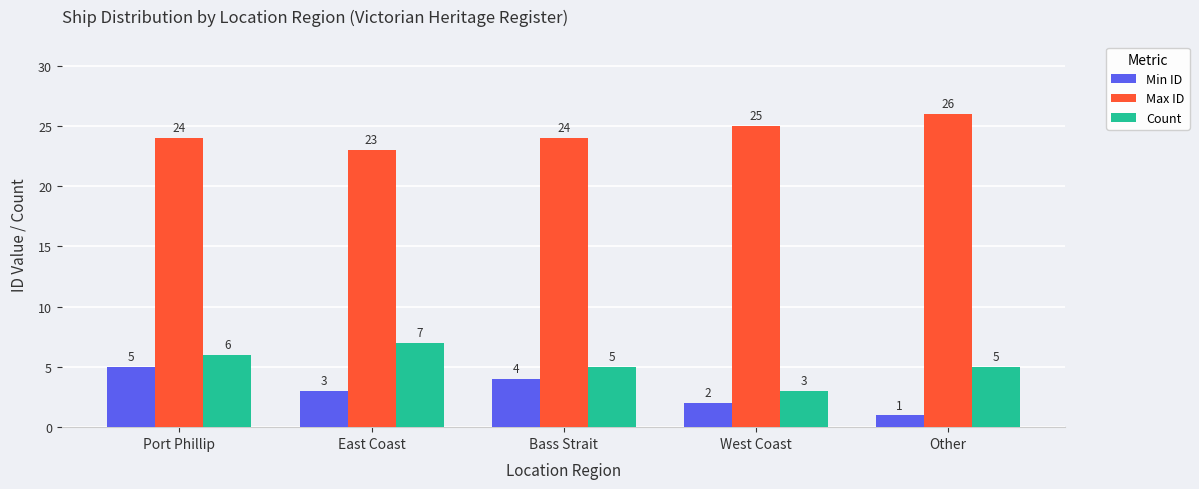

Which series changed the most between East Coast and West Coast?

Count